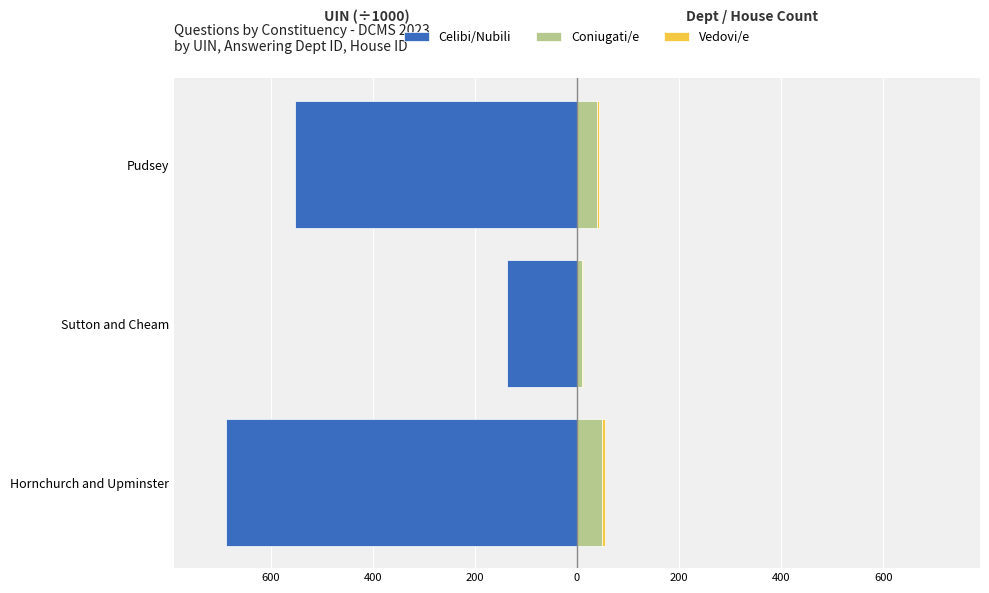

Which has a higher value, Pudsey or Sutton and Cheam?

Sutton and Cheam